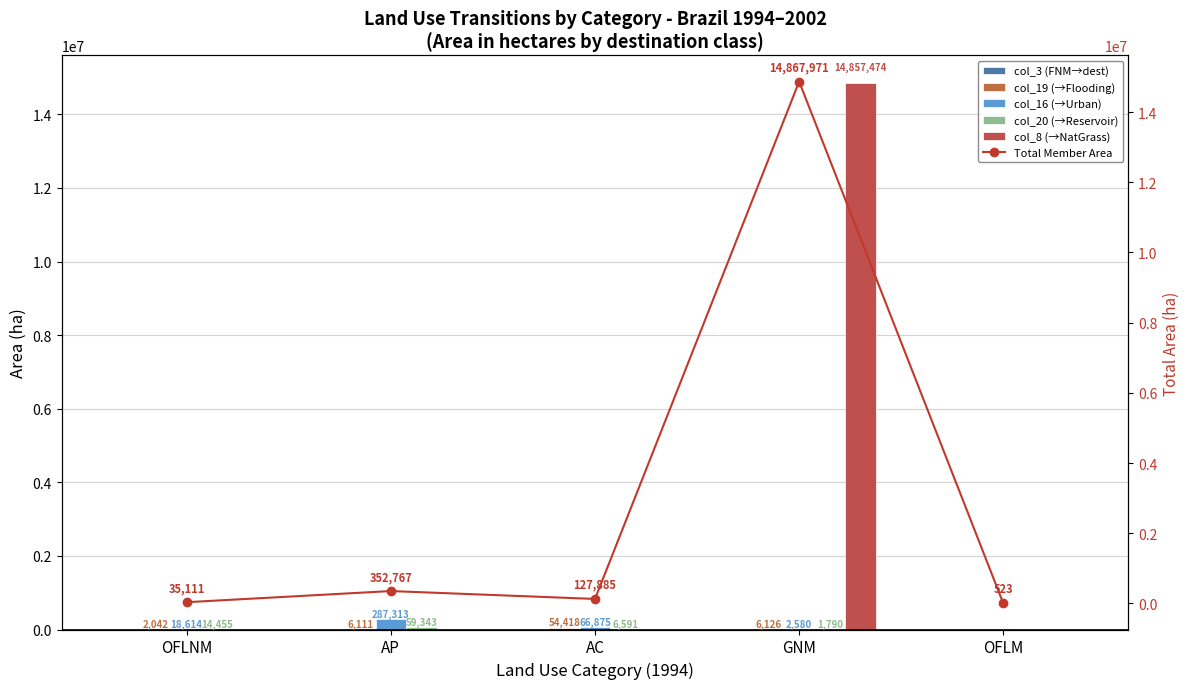

What are all the series names shown in the legend?

col_3 (FNM→dest), col_19 (→Flooding), col_16 (→Urban), col_20 (→Reservoir), col_8 (→NatGrass), Total Member Area